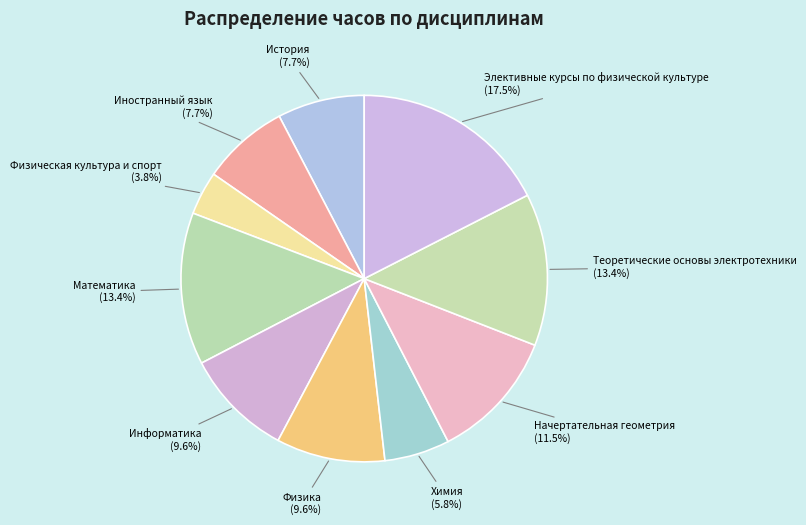

Count the number of slices in the pie.

10